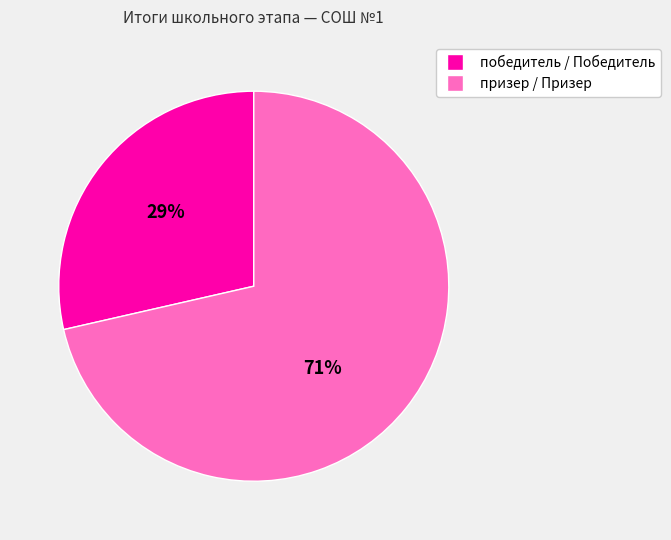

Count the number of slices in the pie.

2